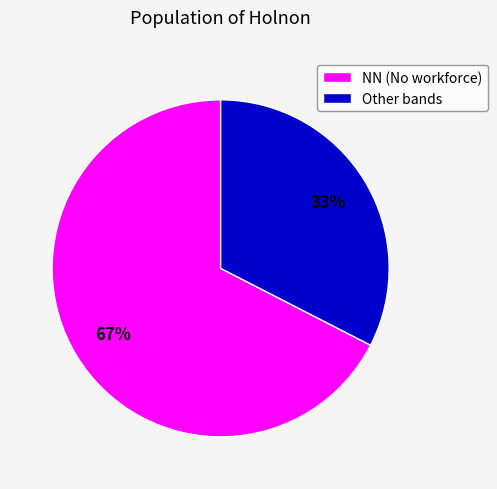

To the nearest percent, what is the average slice percentage?

50%